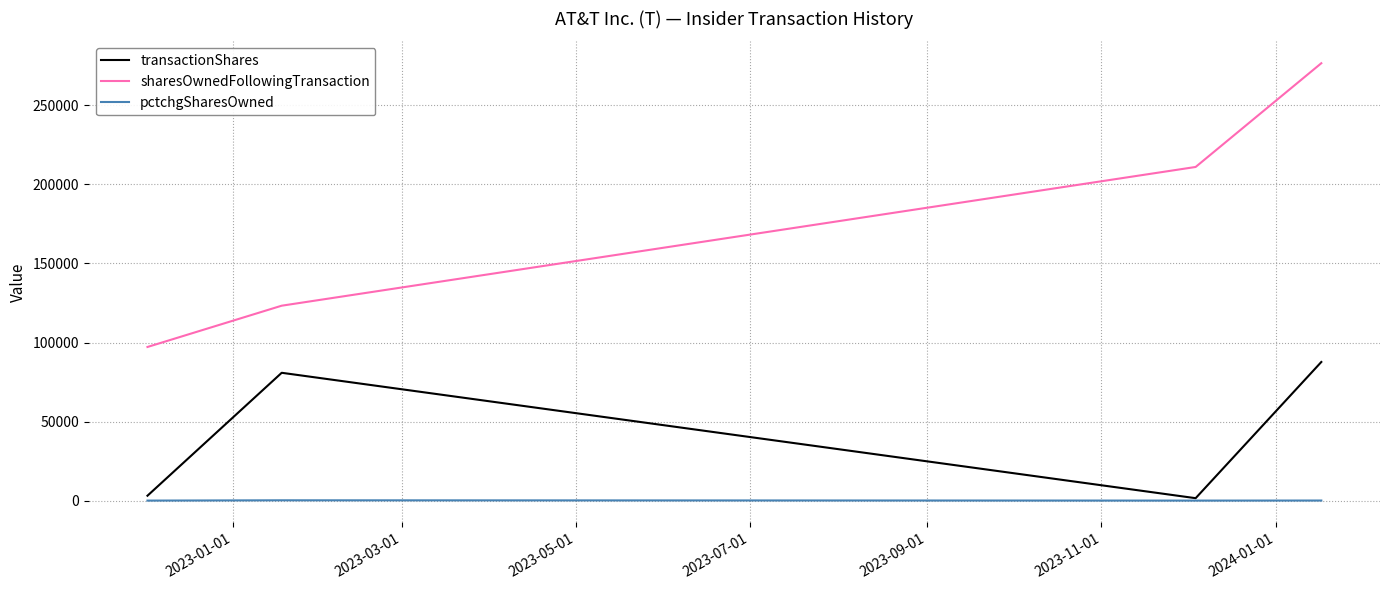

At how many categories does at least one series exceed 16417?

4